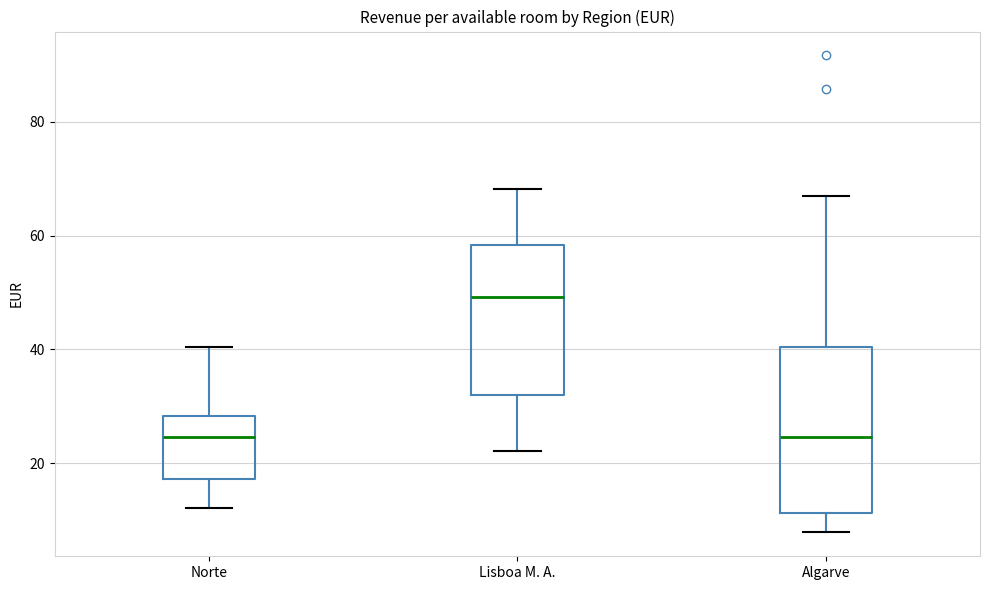

Where is the upper edge of the box for Norte on the y-axis? The values are not printed on the chart, so give them approximately, as read against the axis.

28